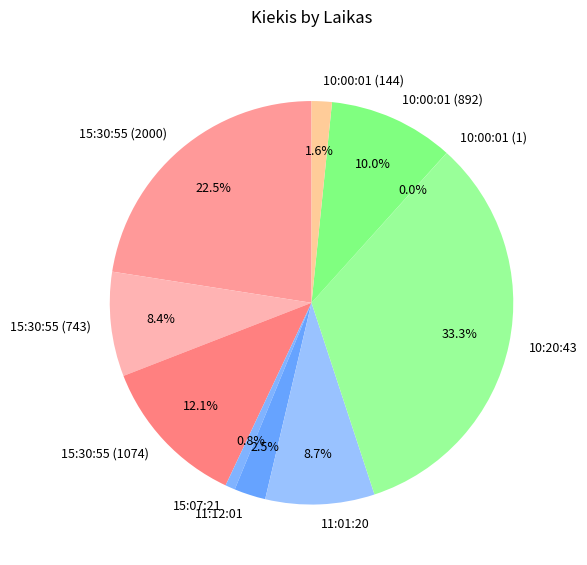

Approximately how many times larger is the value at 10:00:01 (144) compared to 11:12:01?

0.6